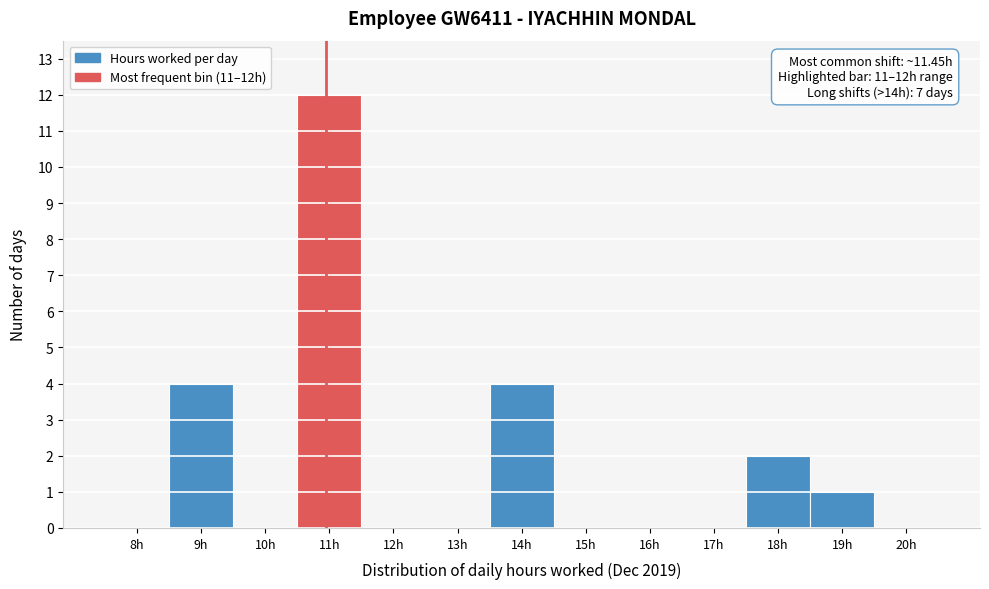

Reading right to left, transcribe all the data shown in this chart.

20h=0	19h=1	18h=2	17h=0	16h=0	15h=0	14h=4	13h=0	12h=0	11h=12	10h=0	9h=4	8h=0